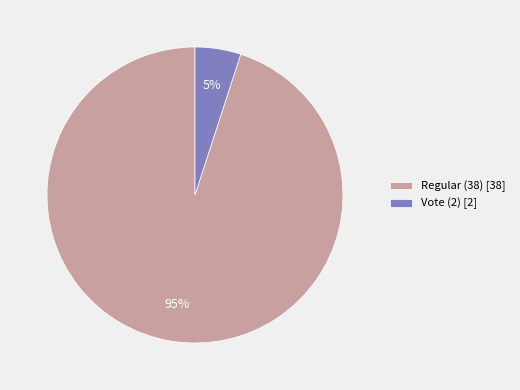

True or false: Vote (2) accounts for 5% of the total.

True